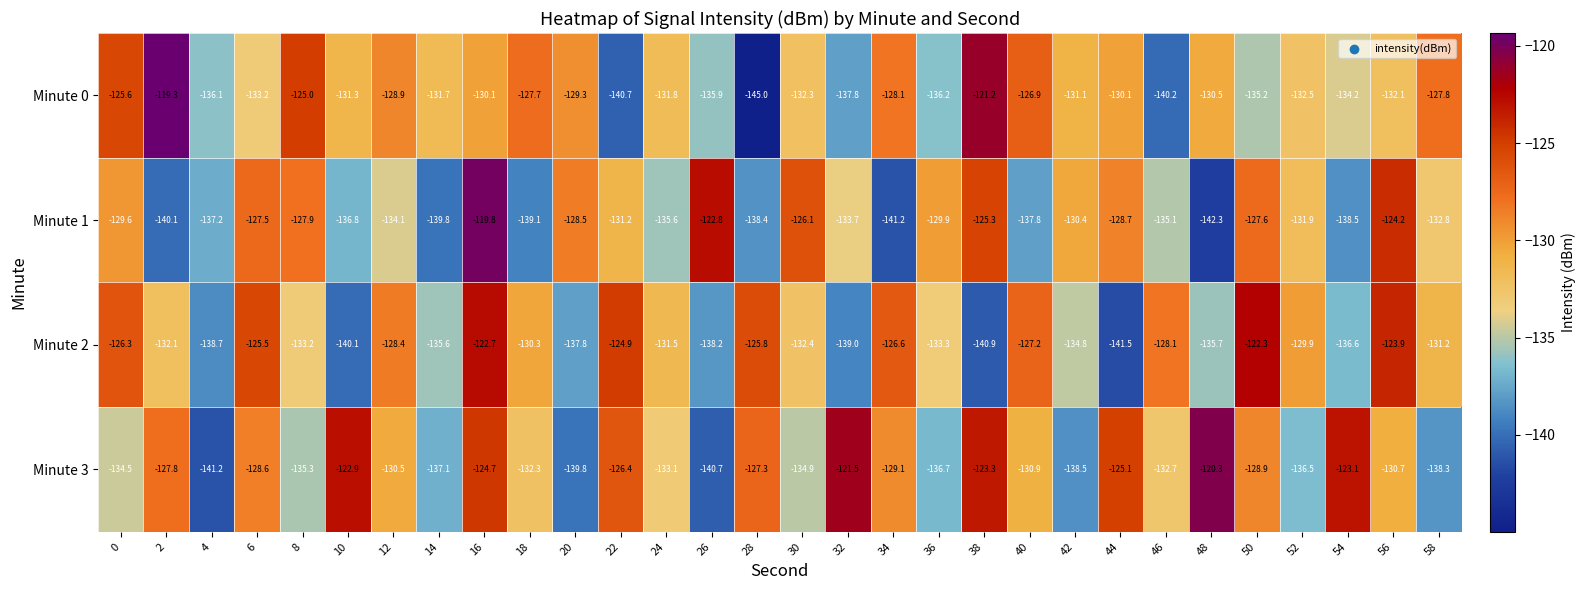

What is the difference between the highest and lowest values at 28?

19.2